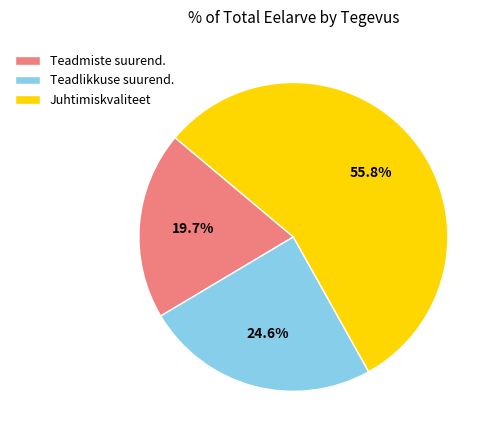

How many segments does this pie chart have?

3